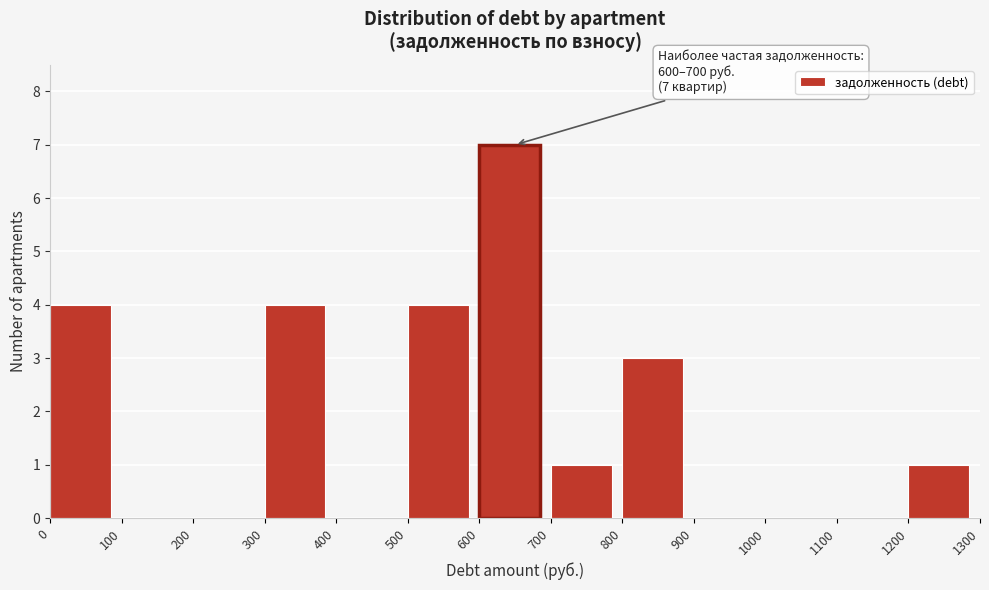

Over which range of the x-axis is the bar tallest?

600 to 700